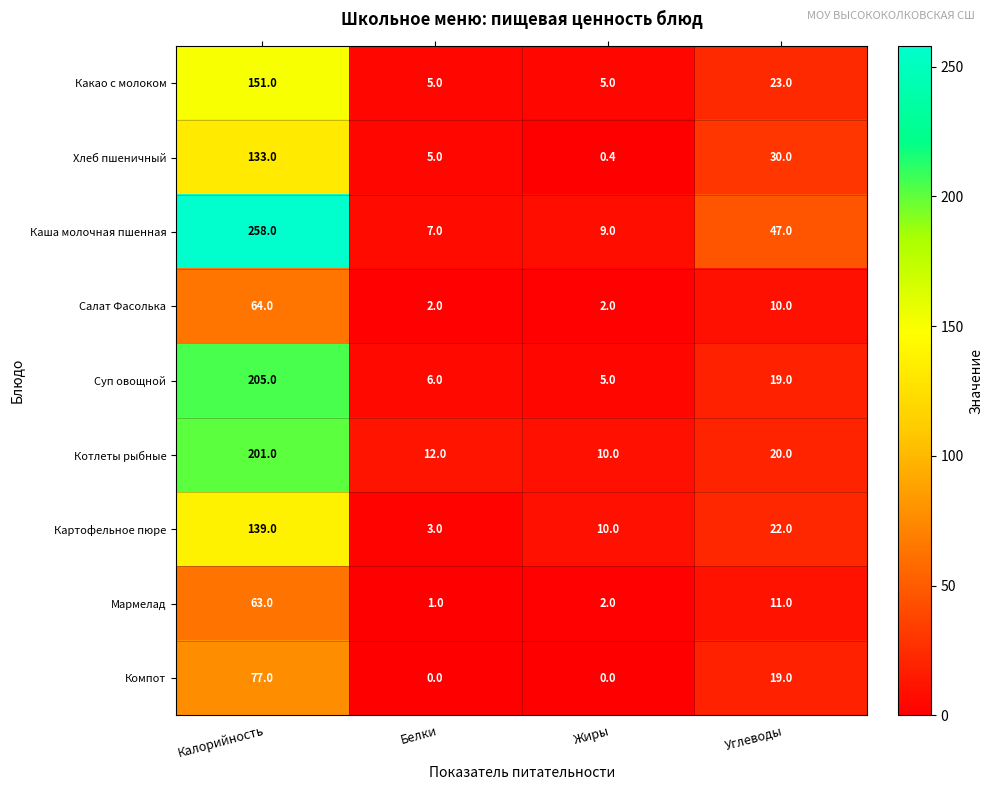

What is the difference between the Котлеты рыбные values at Белки and Углеводы?

8.0